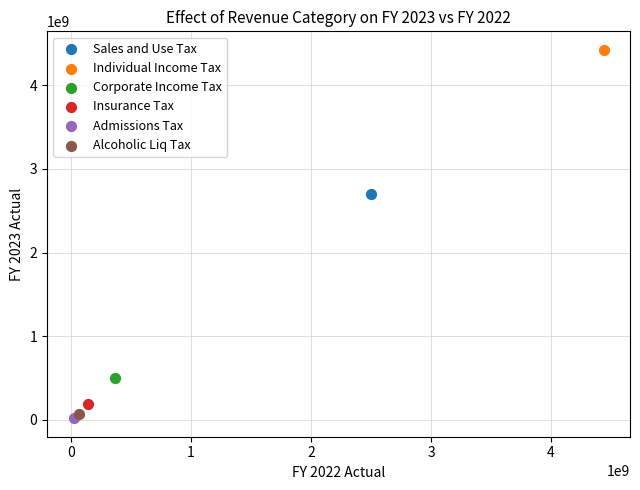

Which series reaches the maximum Y coordinate?

Individual Income Tax